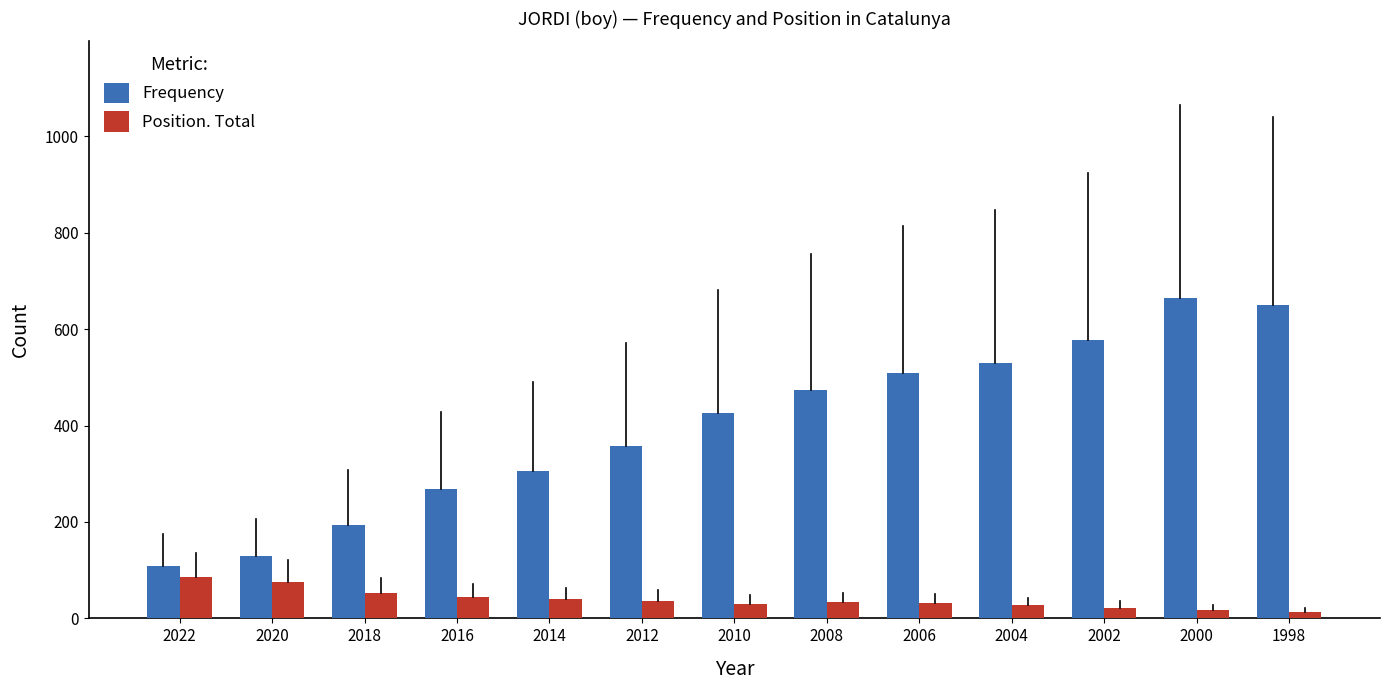

What is the sum of all Frequency values?

5192